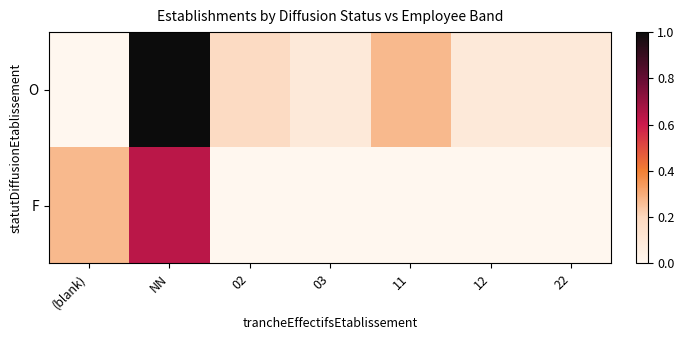

At how many categories does at least one series exceed 0?

7